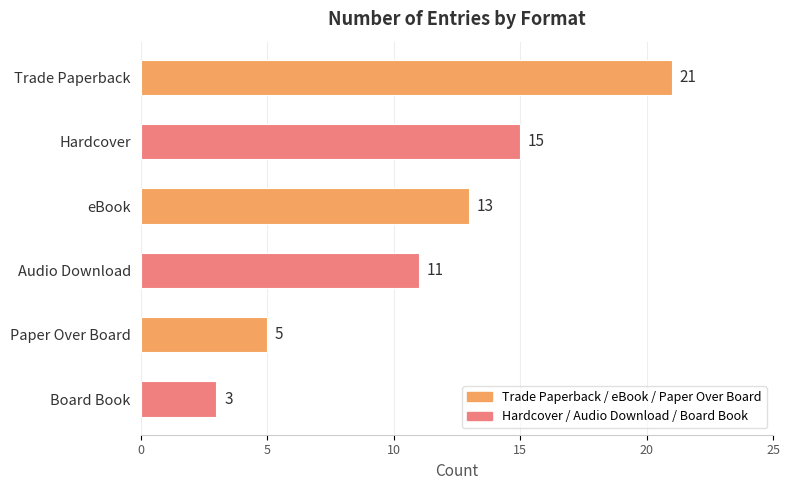

Count the values in the range 5 to 15.

4